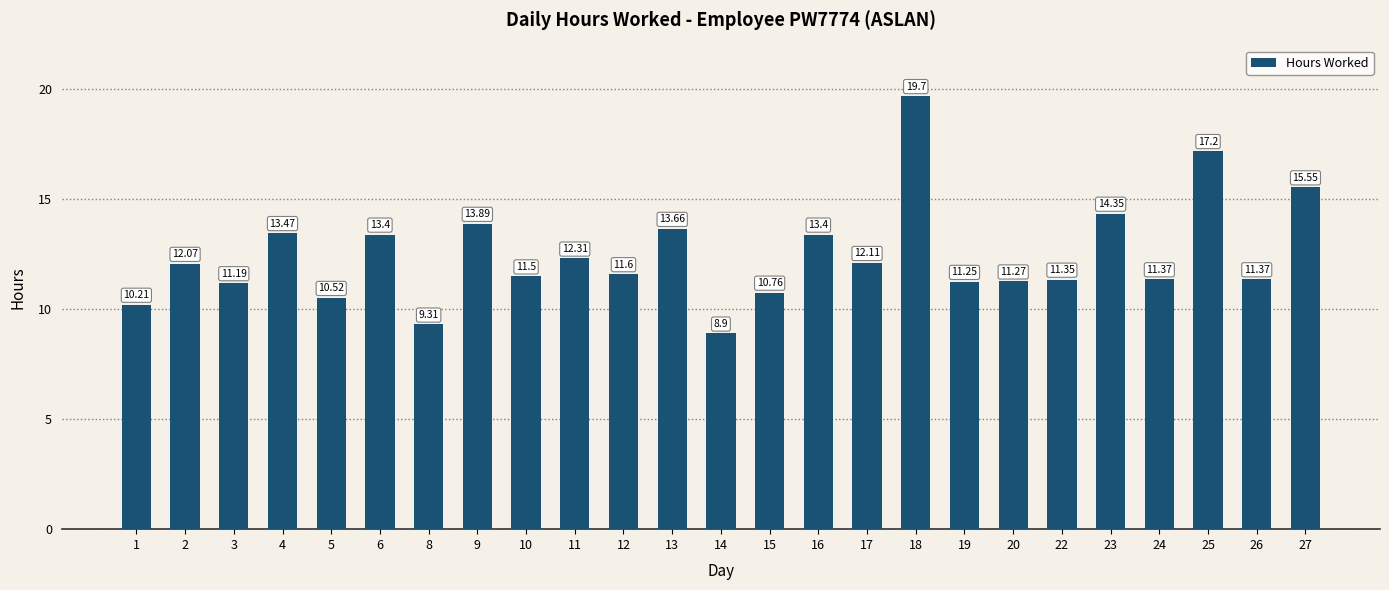

What is the difference between the second highest and minimum values?

8.3